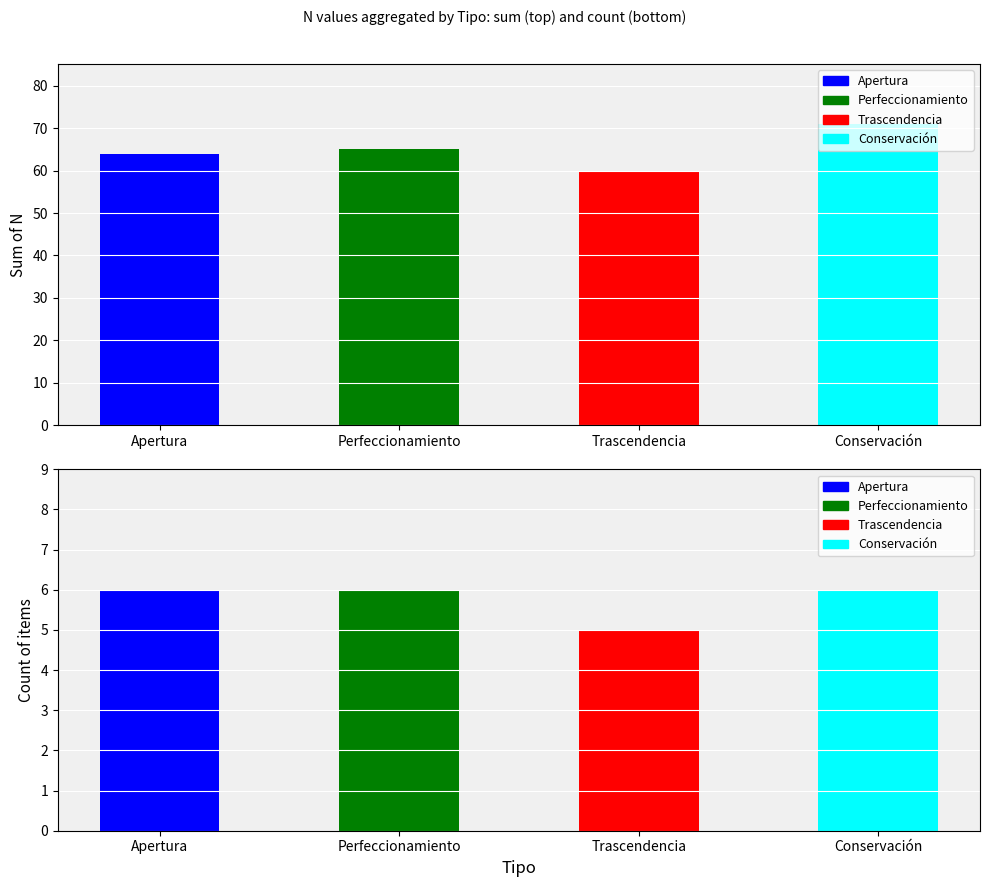

Rank the categories by value from highest to lowest.

Conservación, Perfeccionamiento, Apertura, Trascendencia